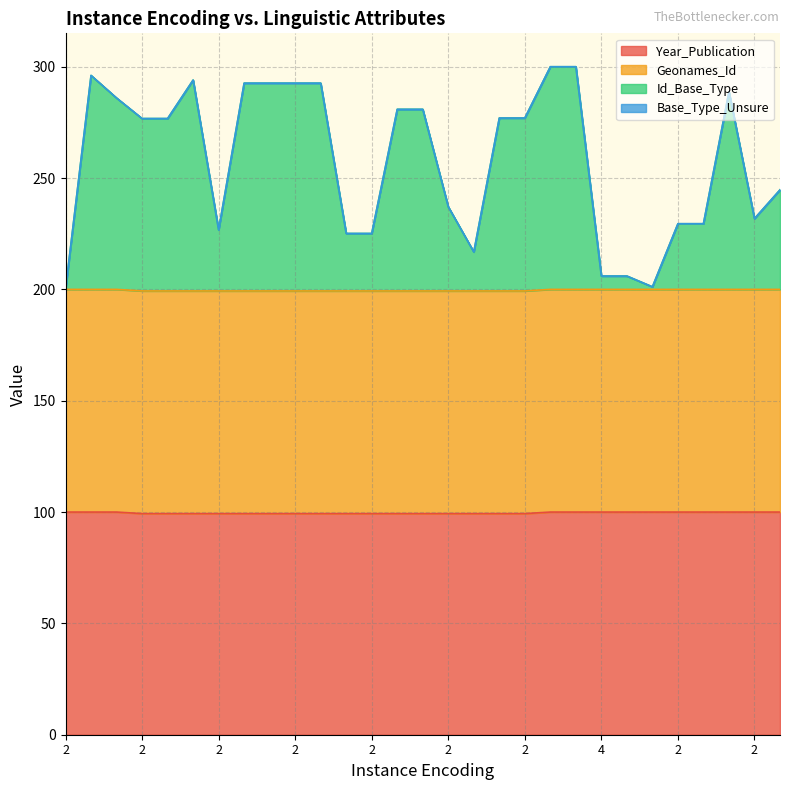

At which category does Id_Base_Type reach its first local peak?

2